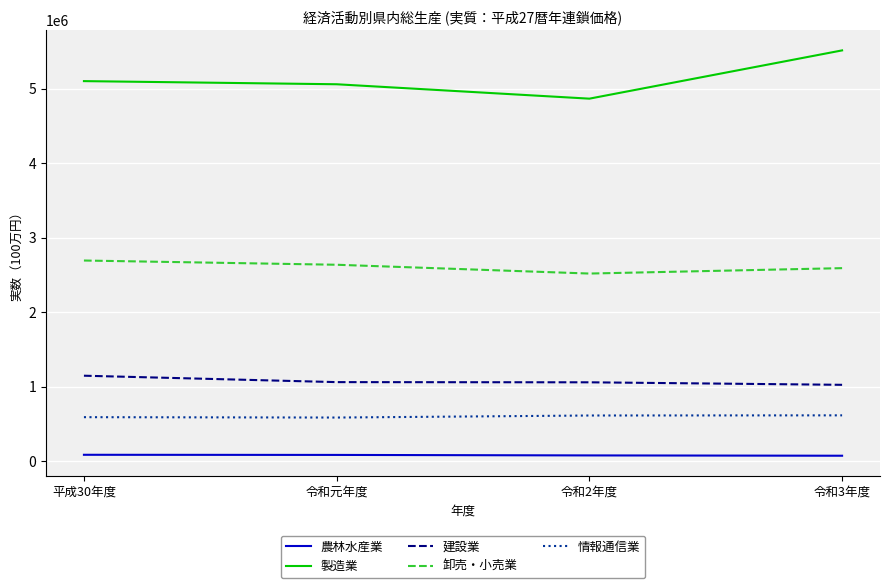

Which series has the widest spread of values?

製造業